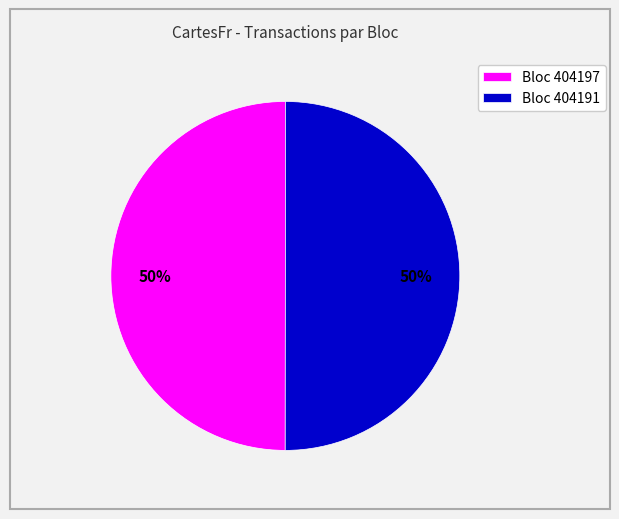

What is the ratio of the value at Bloc 404191 to the value at Bloc 404197?

1.0